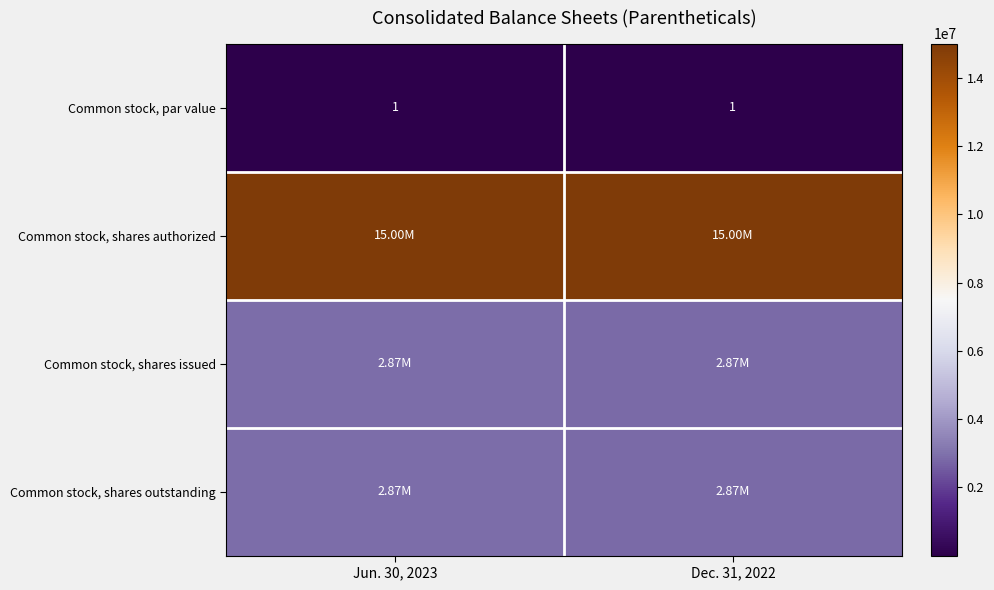

What is the total value across all series at Dec. 31, 2022?

20730093